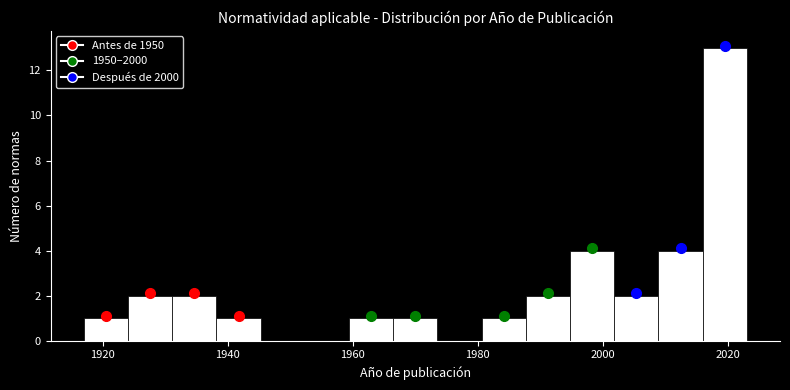

Around what value on the x-axis is the tallest bar? Give the approximate position of its centre, as read against the axis.

2020